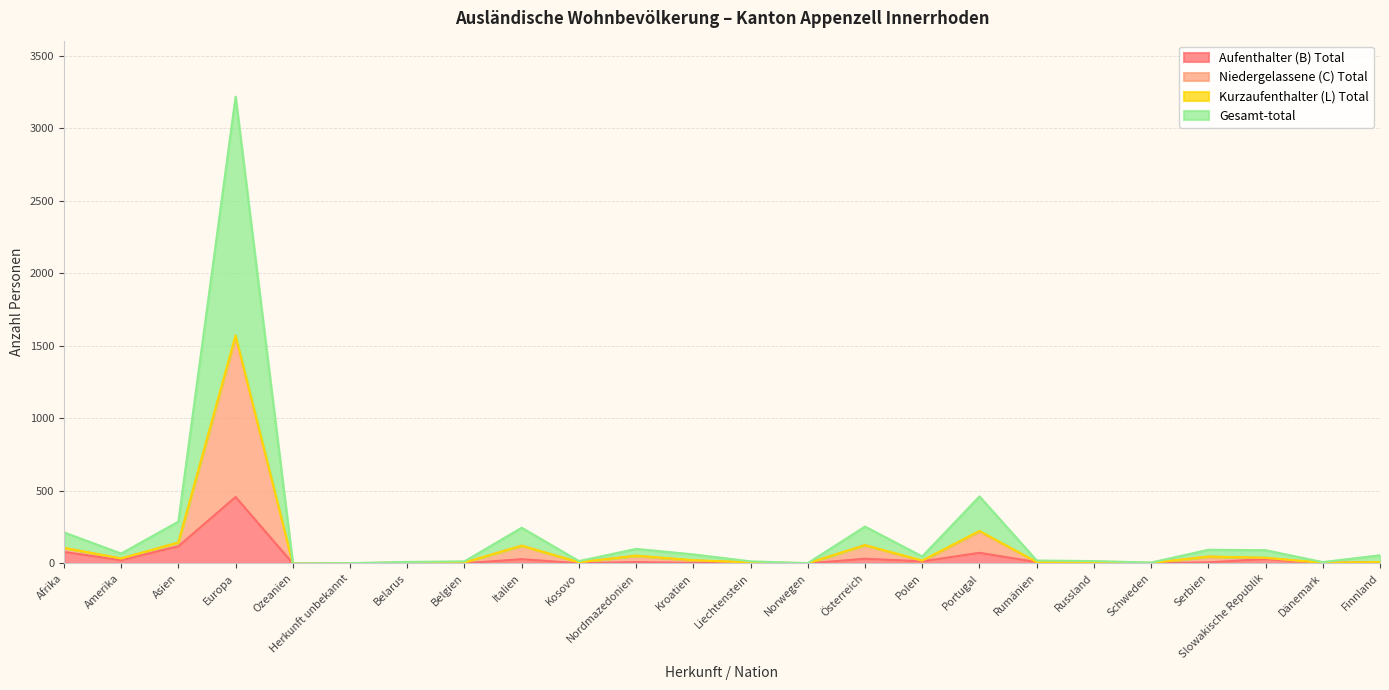

Is the value of Gesamt-total at Italien greater than the value of Aufenthalter (B) Total at Österreich?

Yes